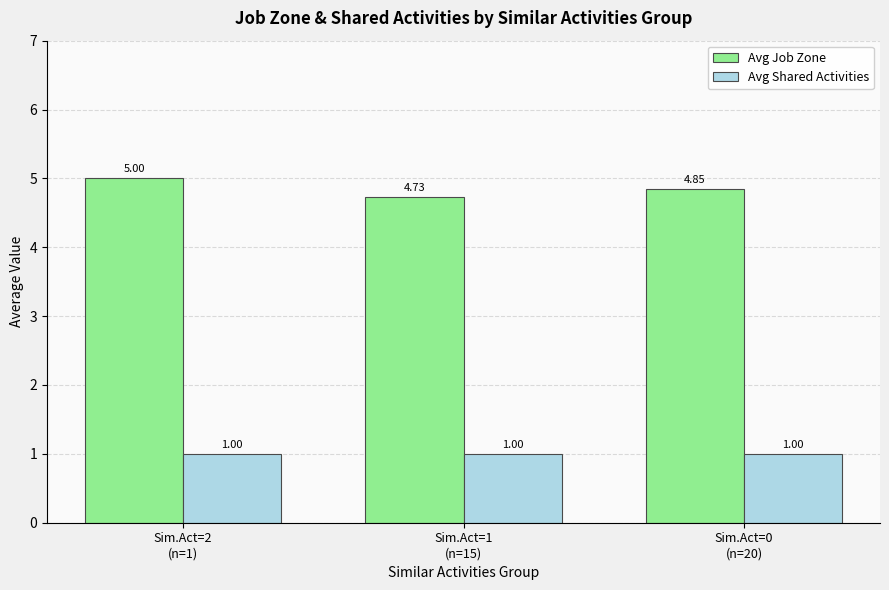

What is the sum of all Avg Shared Activities values?

3.0